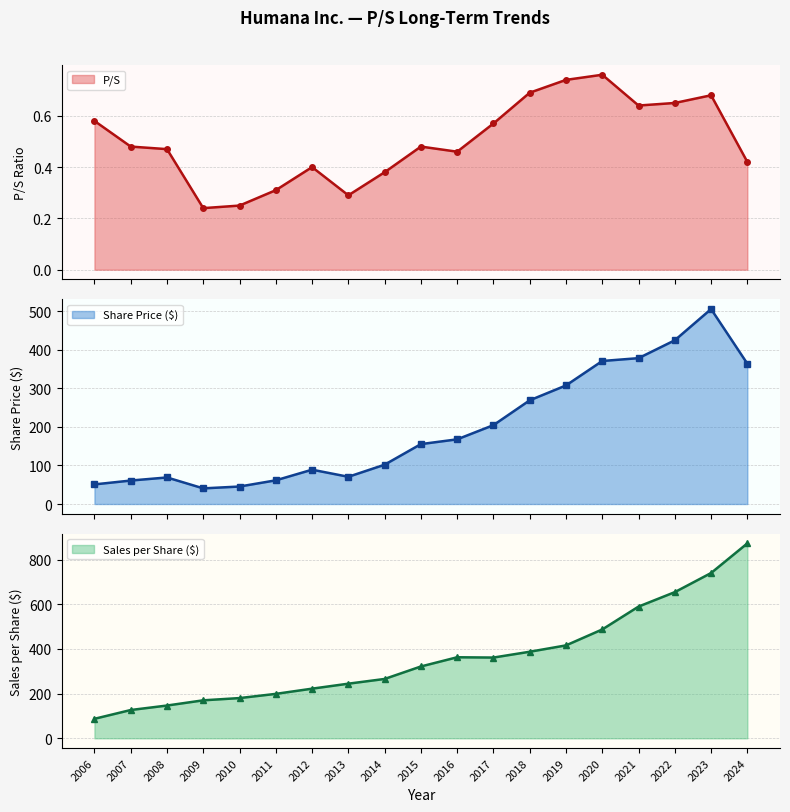

What is the maximum value for P/S?

0.8